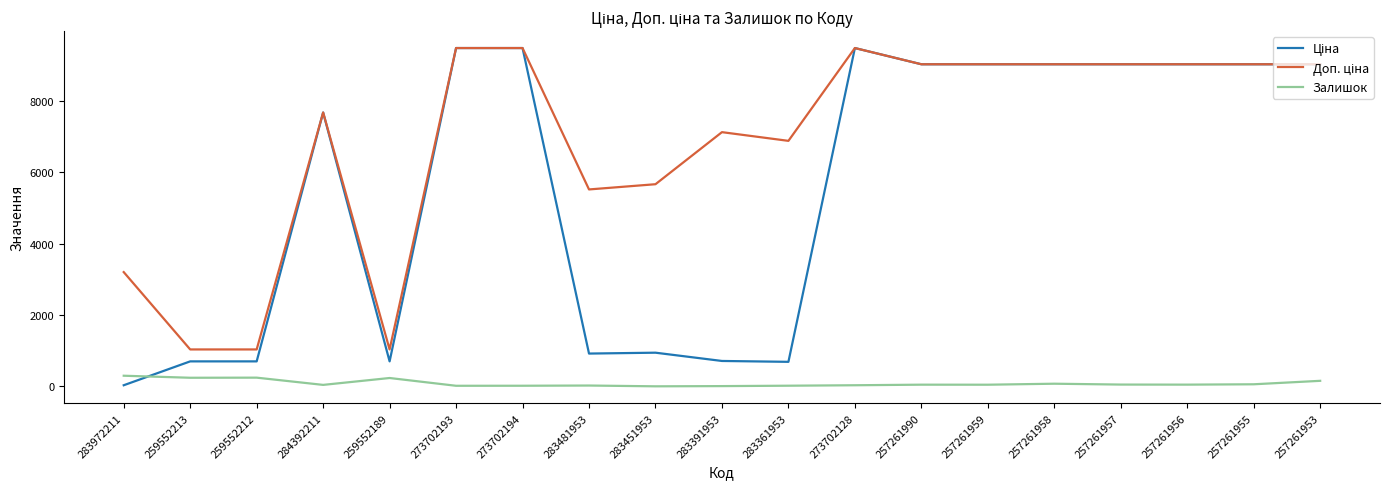

What is the spread (max minus min) of values at 259552189?

801.0